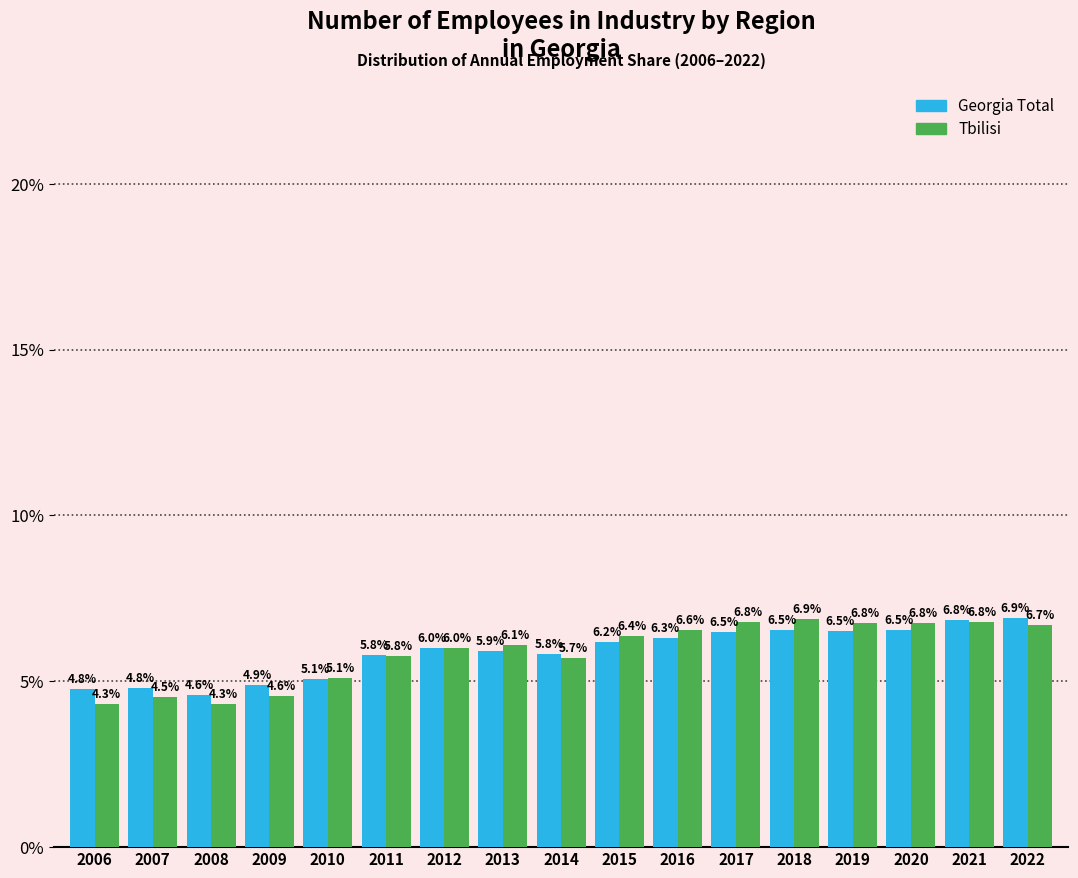

Reading left to right, what are all the values shown in this chart?

Georgia Total: 2006=4.8	2007=4.8	2008=4.6	2009=4.9	2010=5.1	2011=5.8	2012=6.0	2013=5.9	2014=5.8	2015=6.2	2016=6.3	2017=6.5	2018=6.5	2019=6.5	2020=6.5	2021=6.8	2022=6.9
Tbilisi: 2006=4.3	2007=4.5	2008=4.3	2009=4.6	2010=5.1	2011=5.8	2012=6.0	2013=6.1	2014=5.7	2015=6.4	2016=6.6	2017=6.8	2018=6.9	2019=6.8	2020=6.8	2021=6.8	2022=6.7